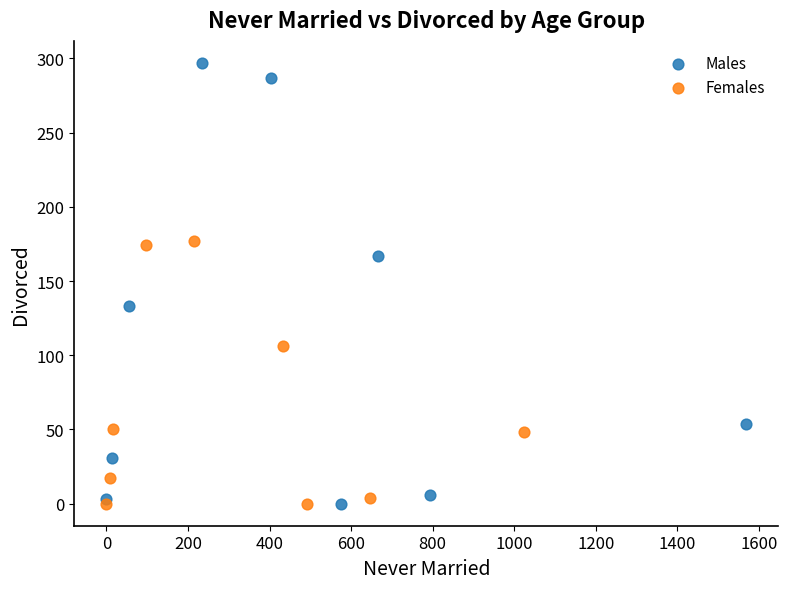

Which series has the largest Y range (max minus min)?

Males